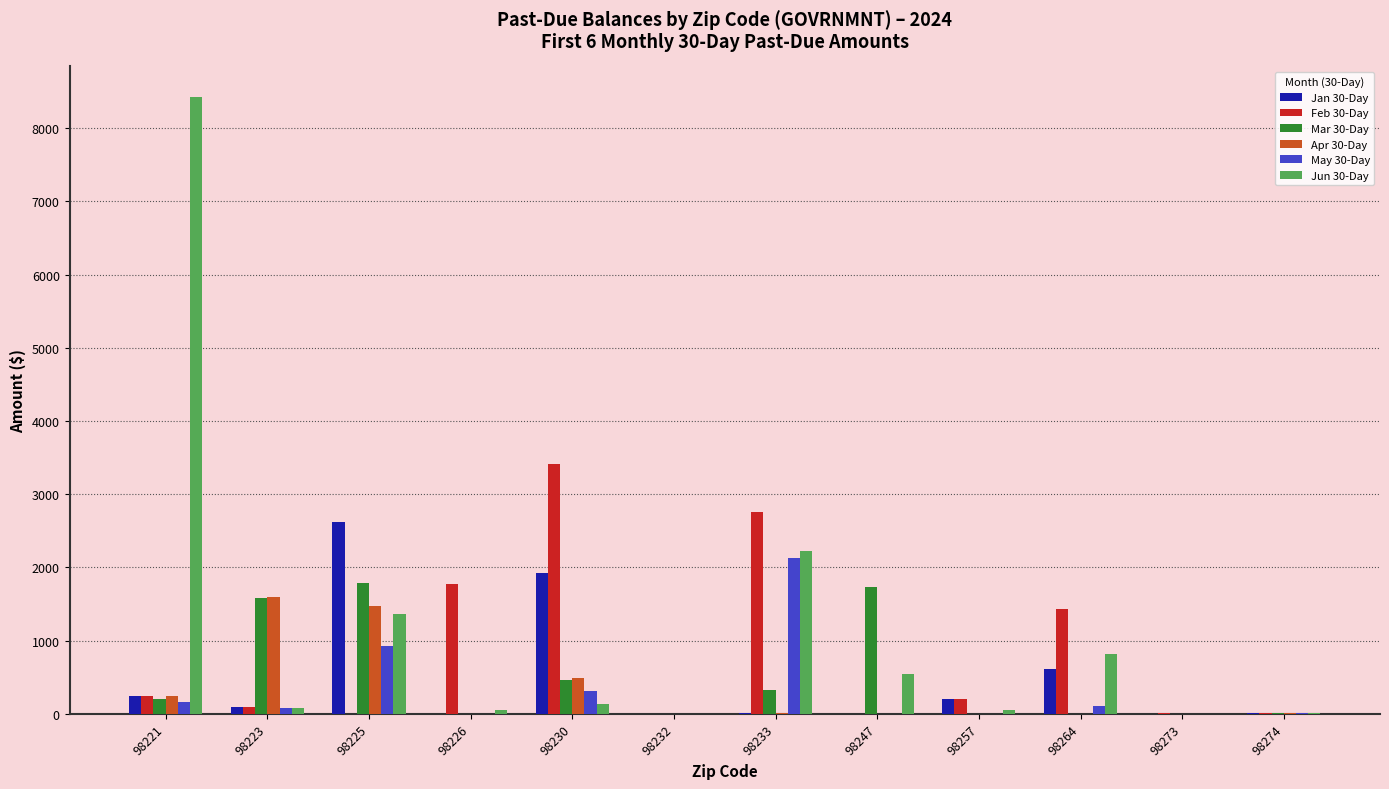

Which label corresponds to the largest value in the chart?

98221